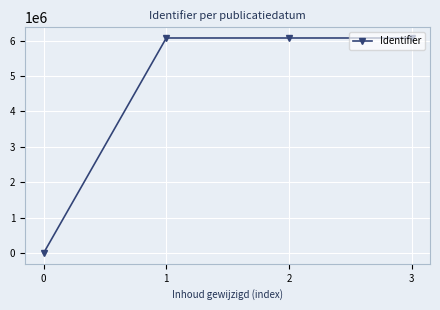

What is the value of the 4th point from the left?

6074979